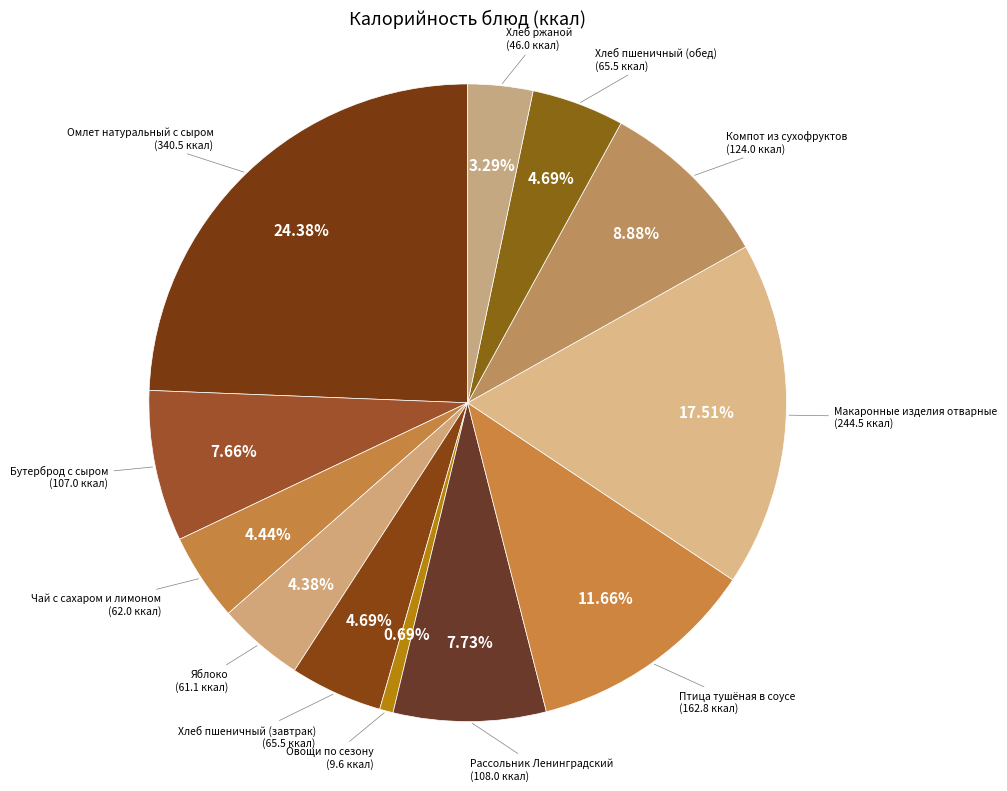

How many segments does this pie chart have?

12